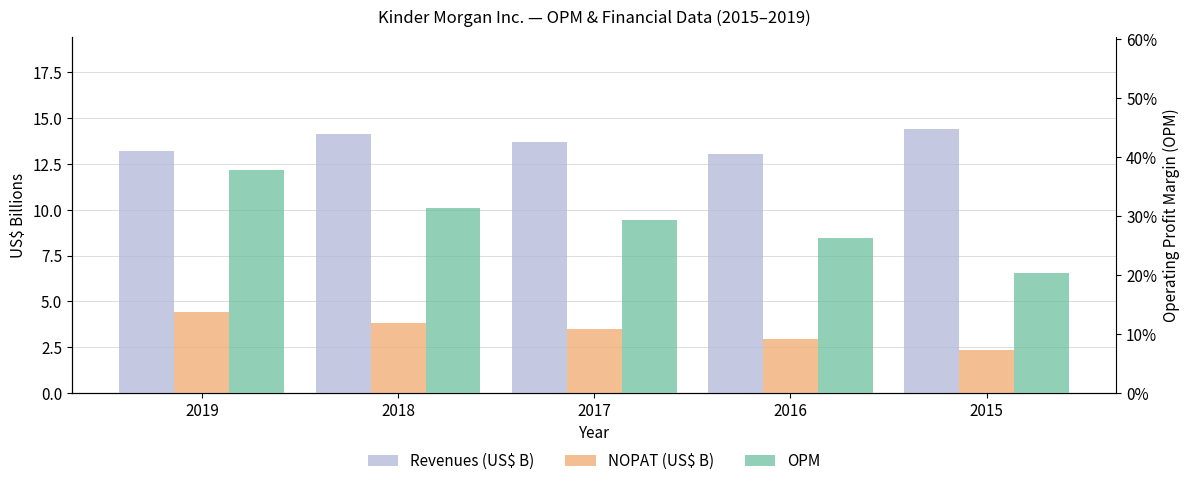

What is the approximate value of Revenues (US$ B) at 2017?

13.7